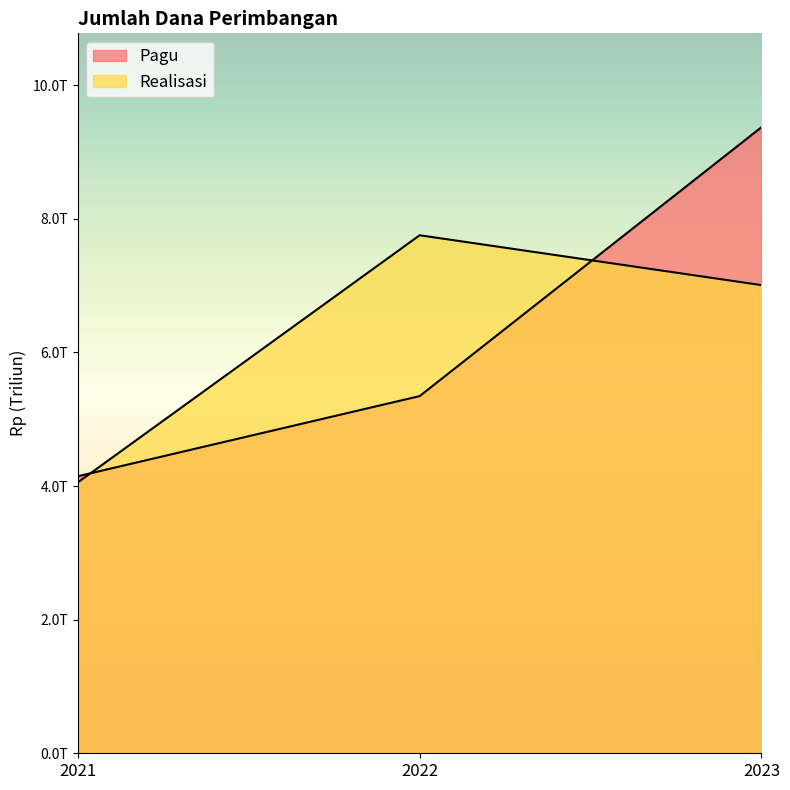

True or false: Realisasi has a value of 1361329428263 at 2021.

False